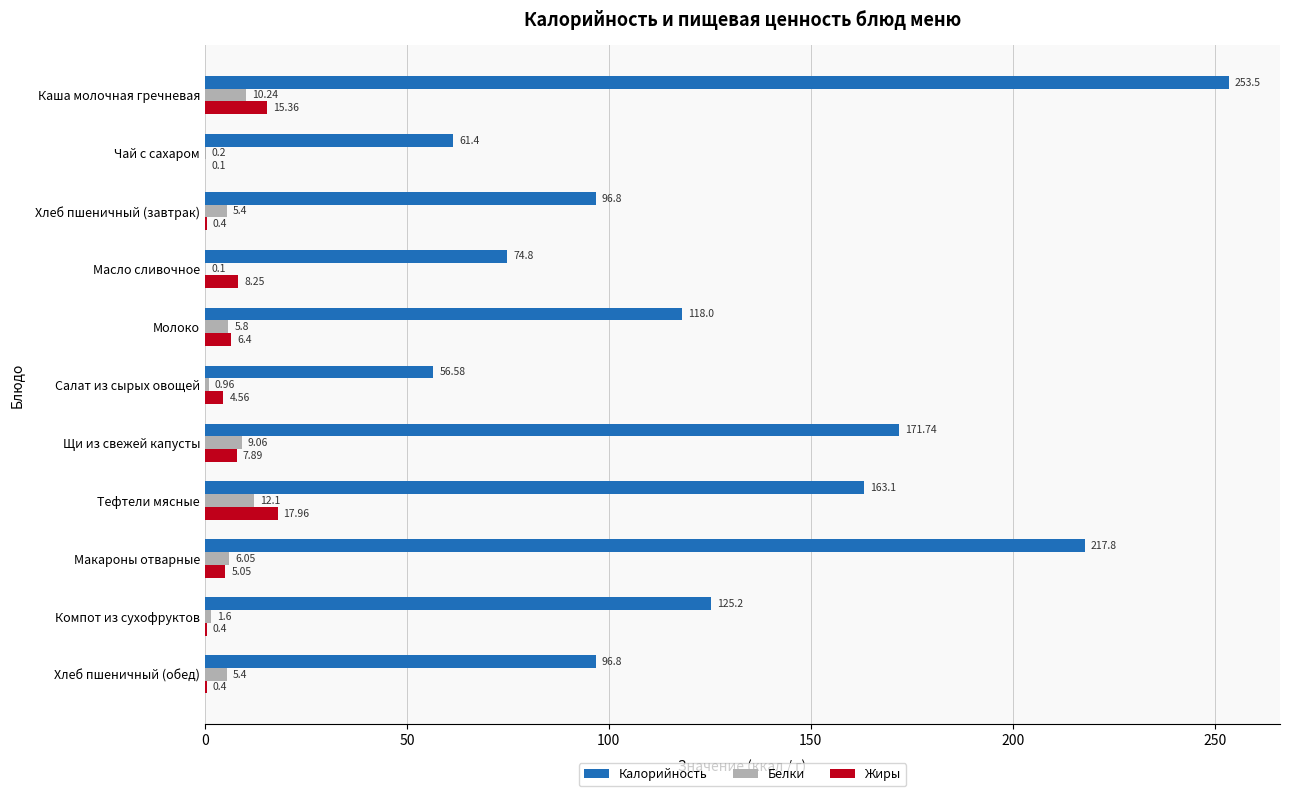

What is the sum of all Белки values?

56.9